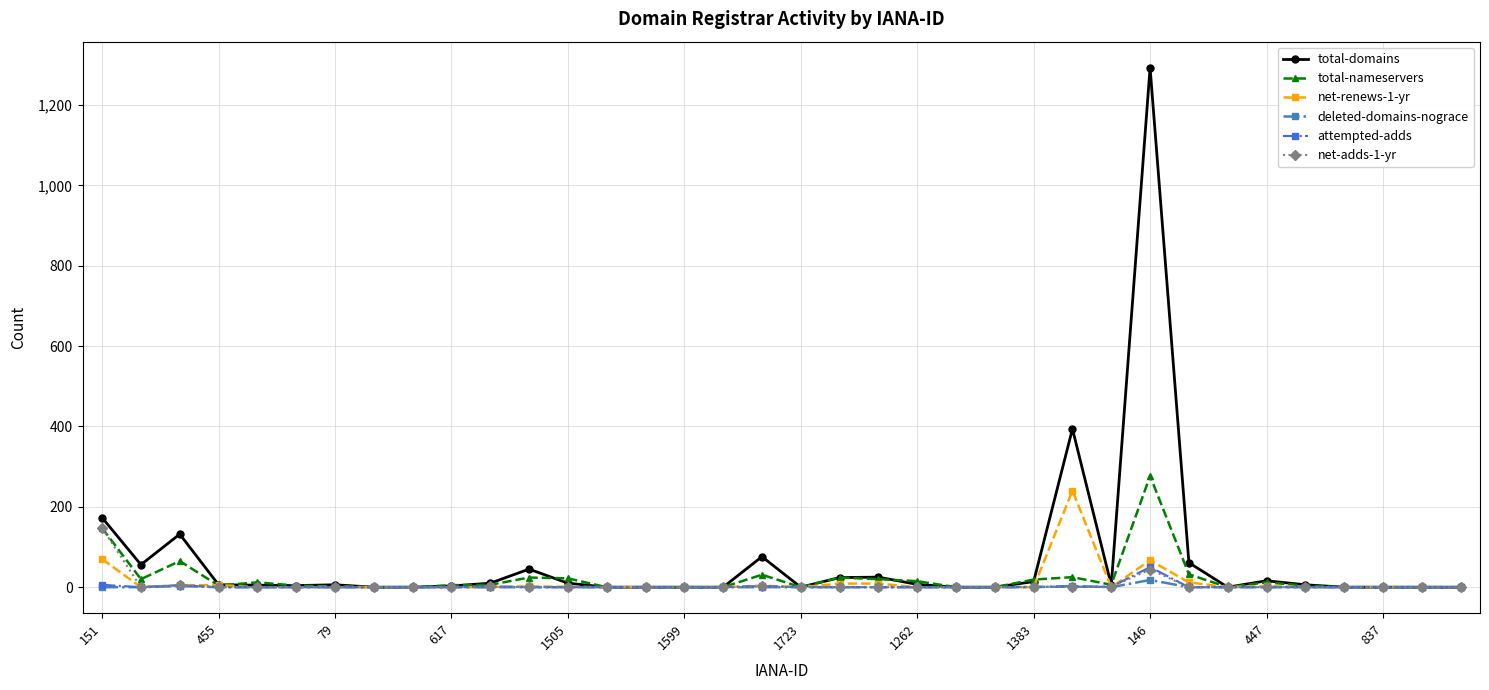

Which series has the widest spread of values?

total-domains